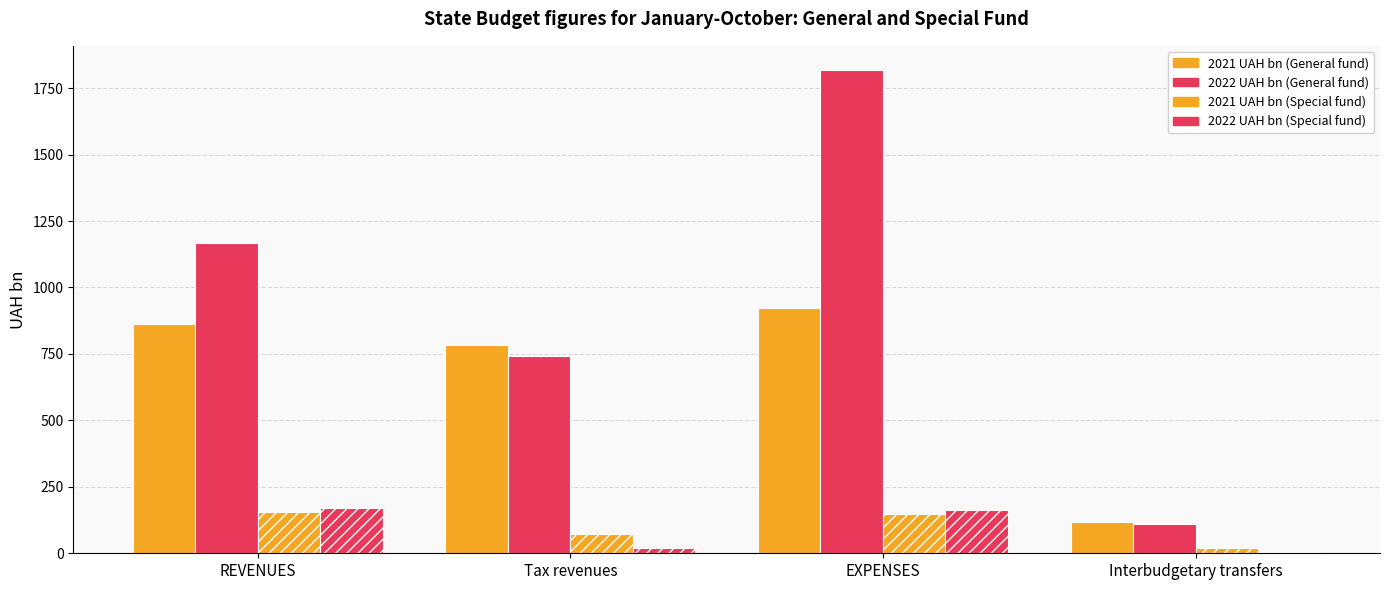

True or false: 2021 UAH bn (Special fund) has a value of 105.5 at Tax revenues.

False